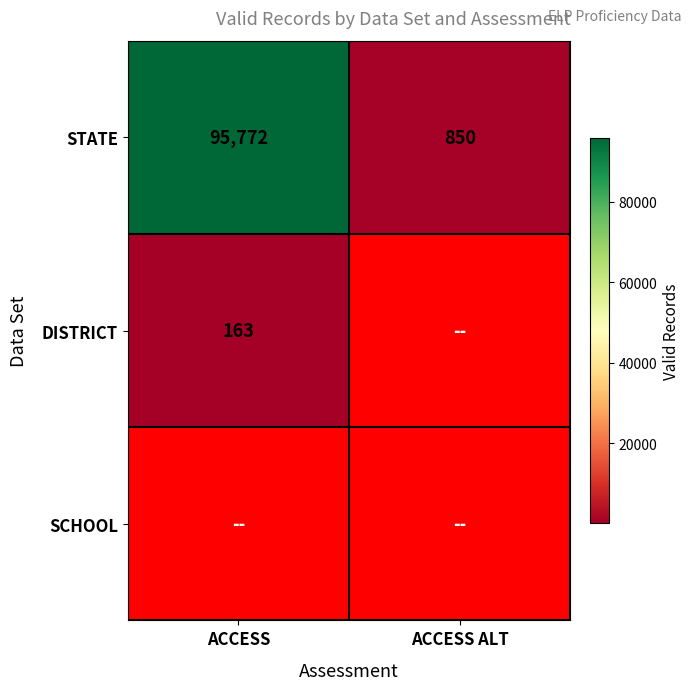

What is the average value of the STATE series?

48311